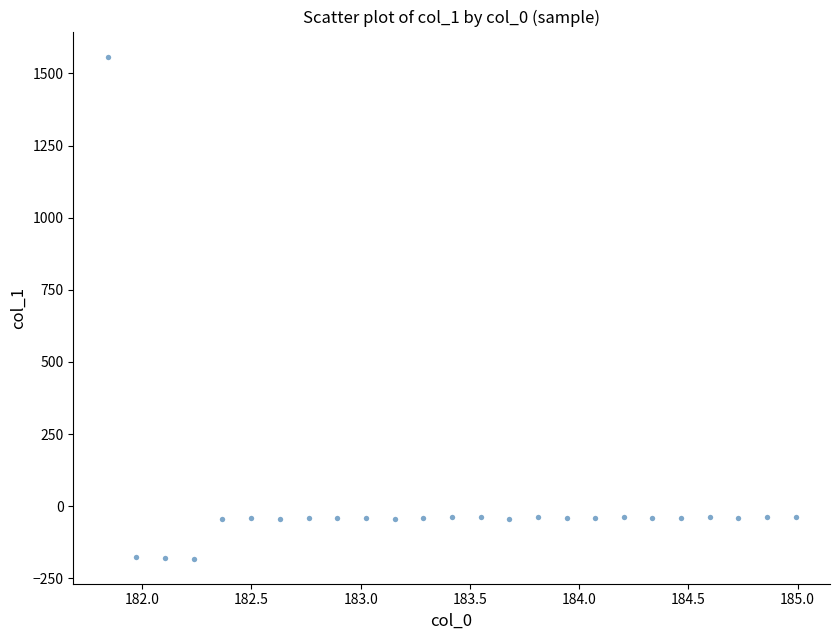

What is the range of Y values (max minus min)?

1740.0